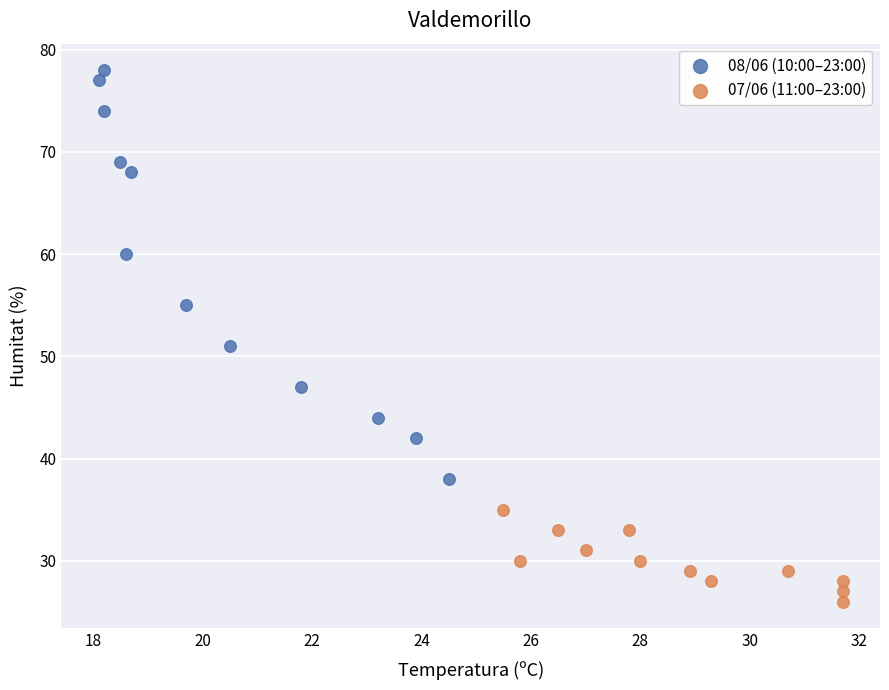

Which series contains the lowest Y value?

07/06 (11:00–23:00)